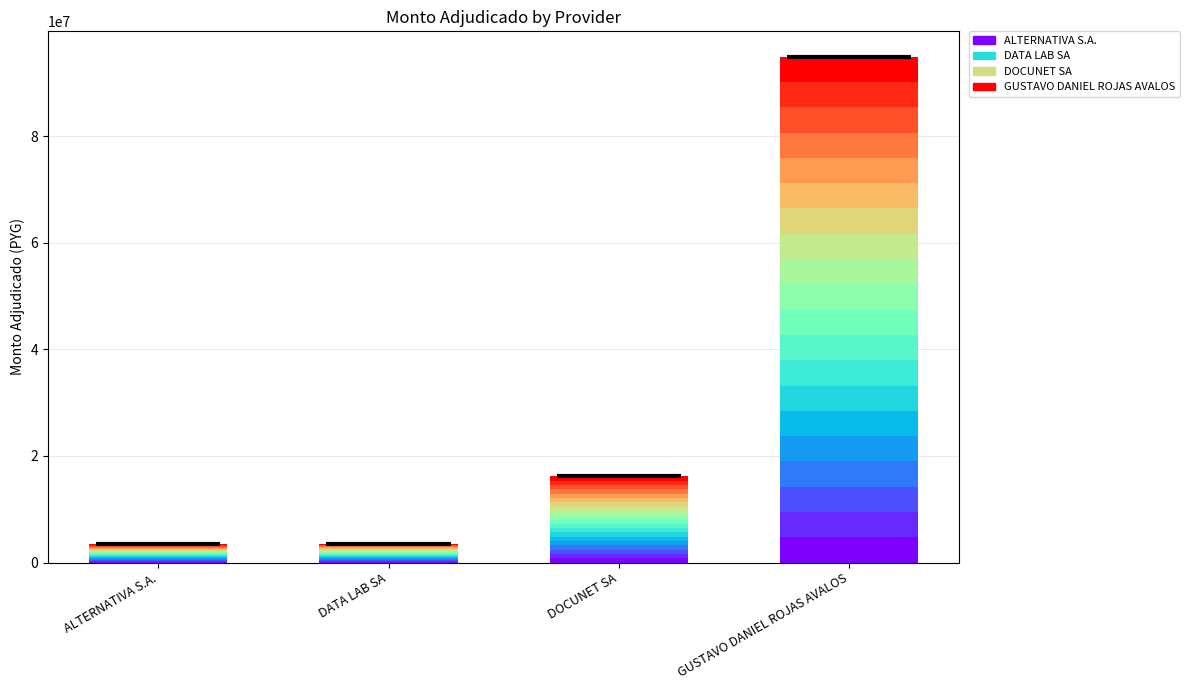

Which label corresponds to the smallest value in the chart?

ALTERNATIVA S.A.